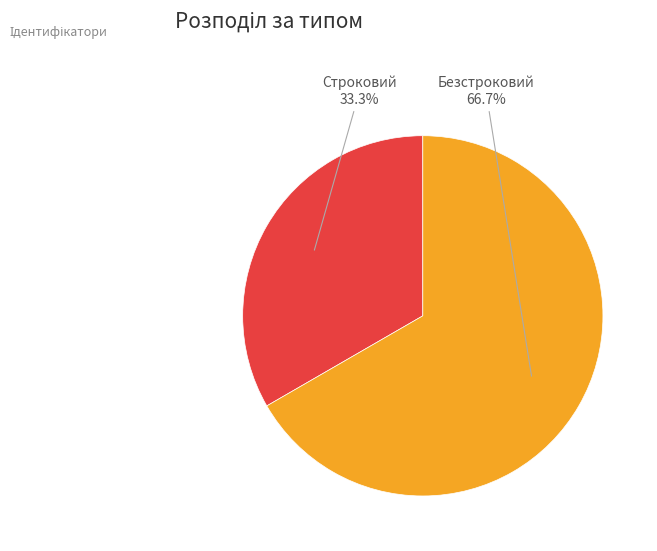

The Строковий slice represents 42% of the pie. True or false?

False